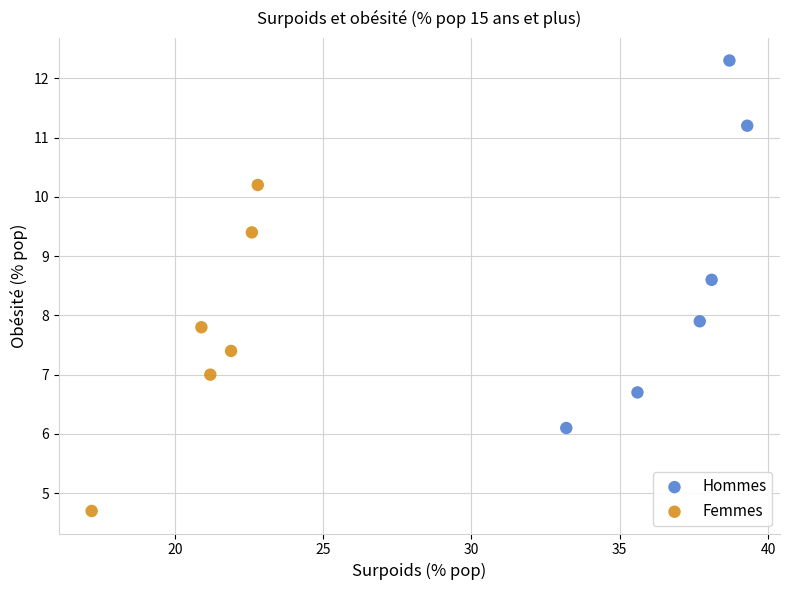

Which series reaches the maximum Y coordinate?

Hommes